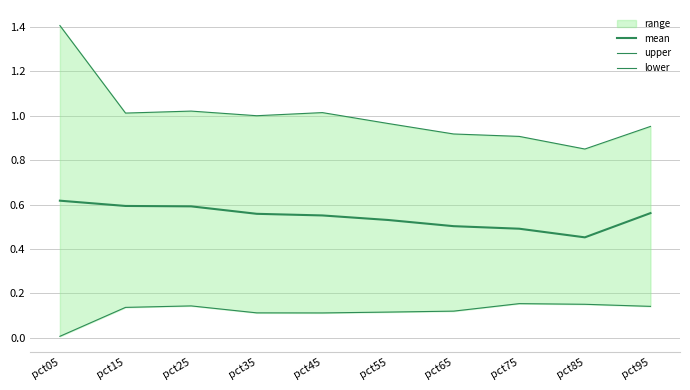

What is the total value across all series at pct25?

1.8